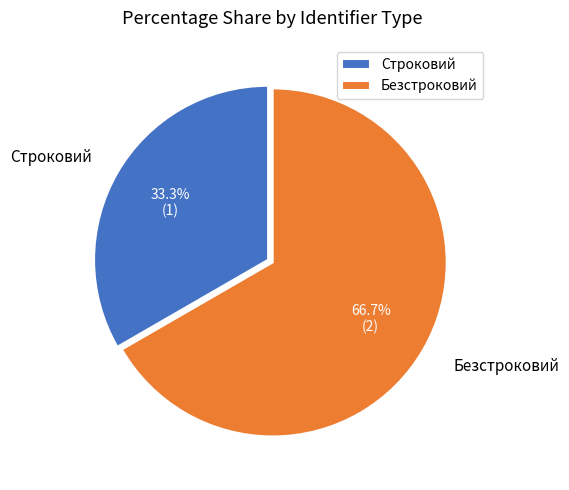

To the nearest percent, what portion does Безстроковий represent?

67%